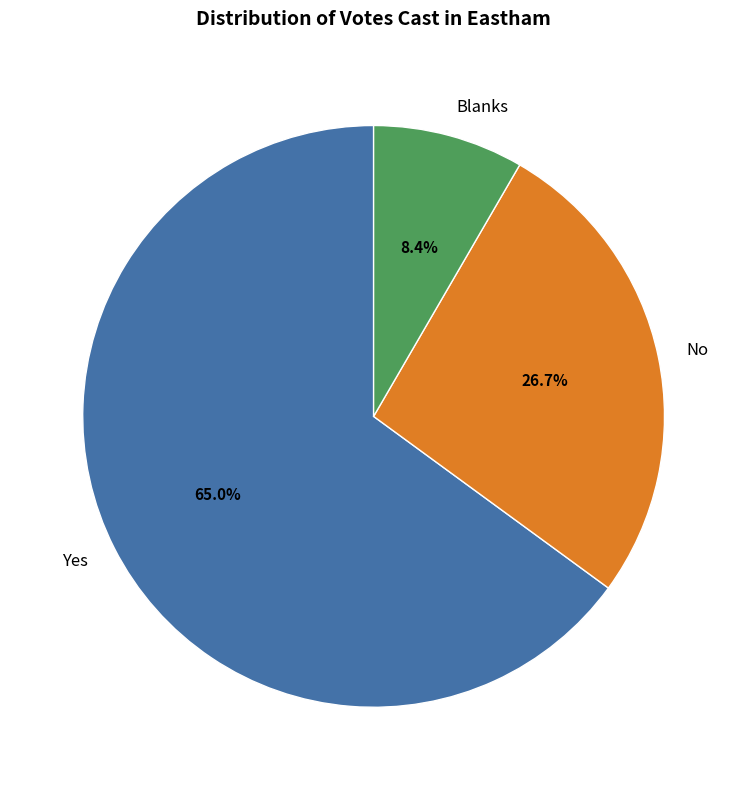

True or false: No accounts for 27% of the total.

True